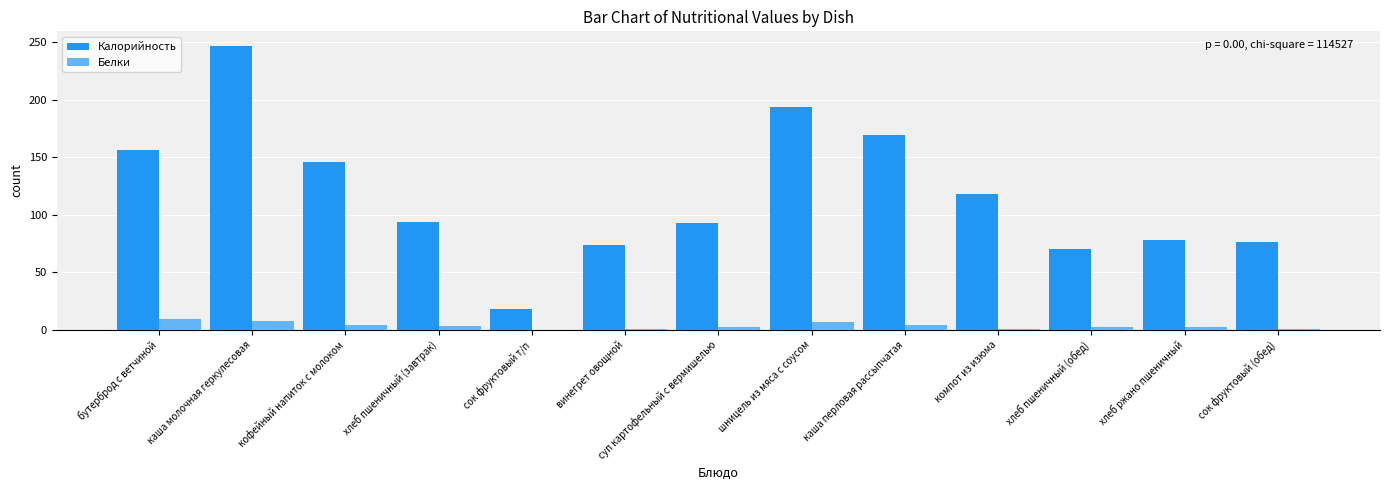

What is the average value of the Белки series?

3.4